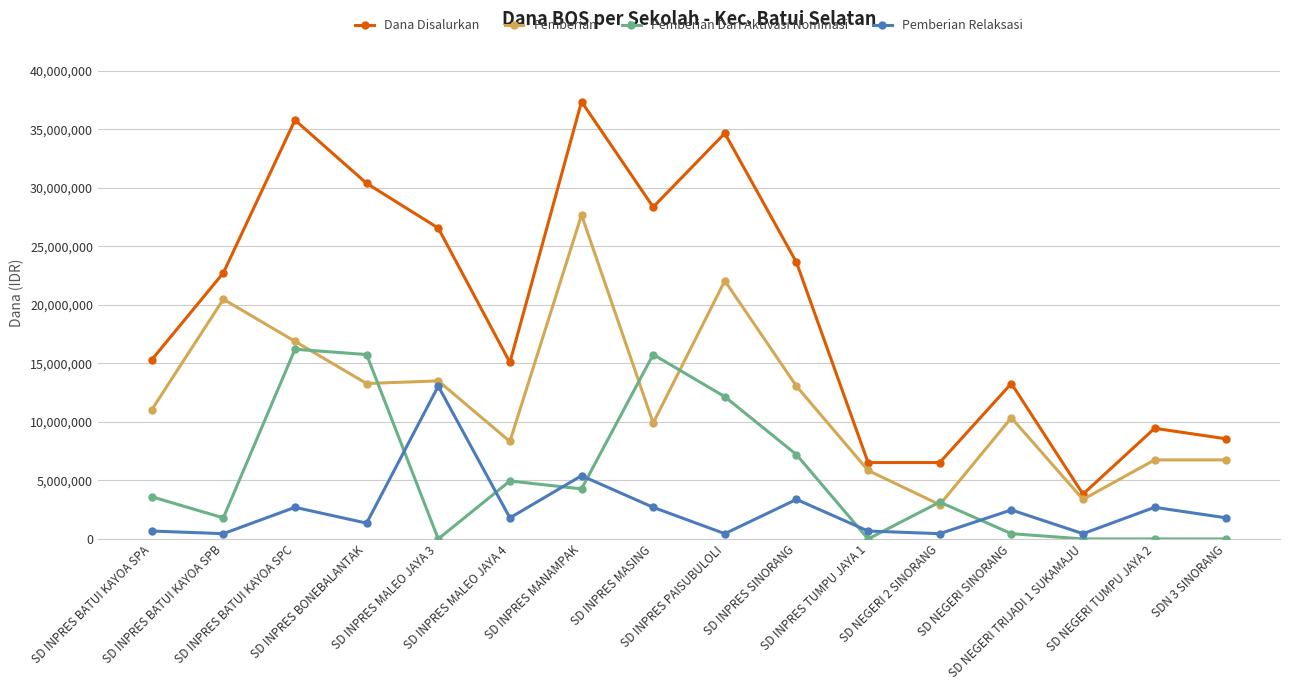

True or false: Dana Disalurkan and Pemberian cross at least once.

False